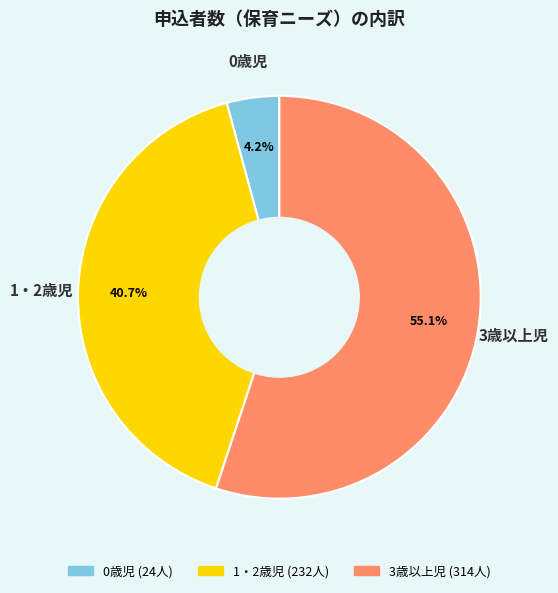

What percentage is the 1・2歳児 slice, to the nearest percent?

41%